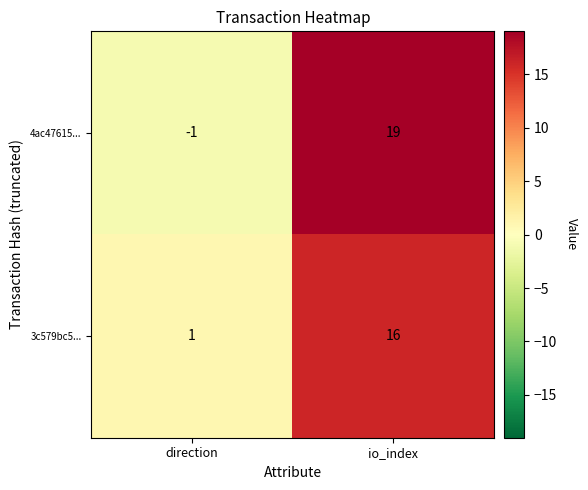

At which label is 4ac47615... closest to 9?

direction